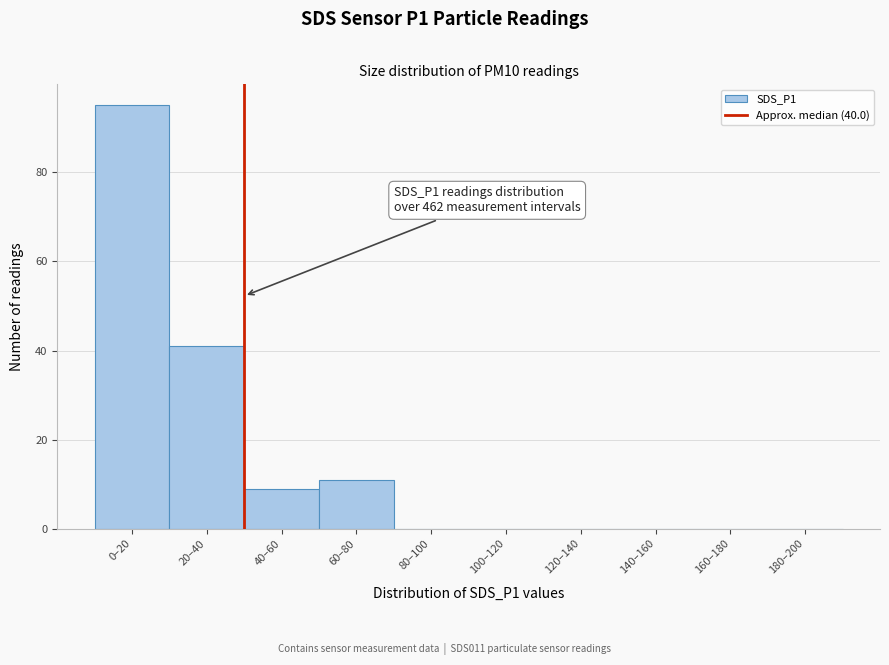

Reading right to left, transcribe all the data shown in this chart.

180–200=0	160–180=0	140–160=0	120–140=0	100–120=0	80–100=0	60–80=11	40–60=9	20–40=41	0–20=95